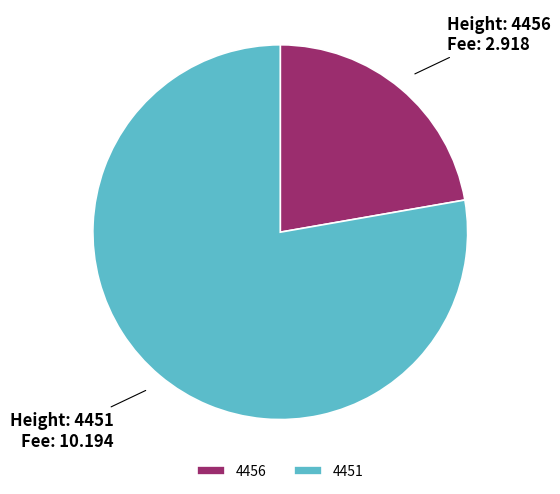

Rank the categories by value from lowest to highest.

4456, 4451